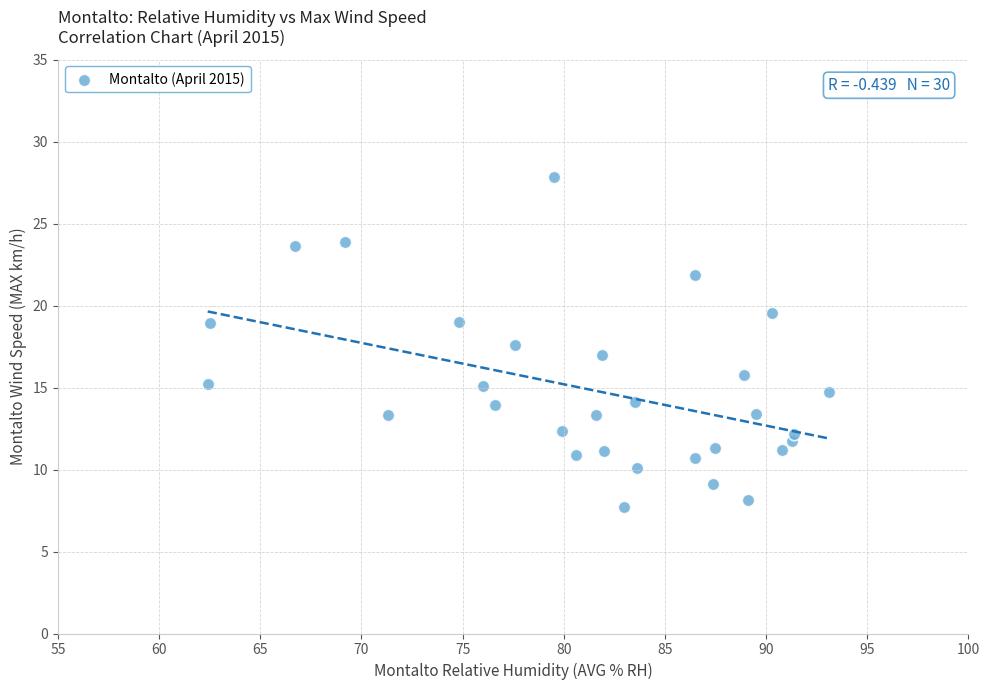

What is the range of X values (max minus min)?

30.7